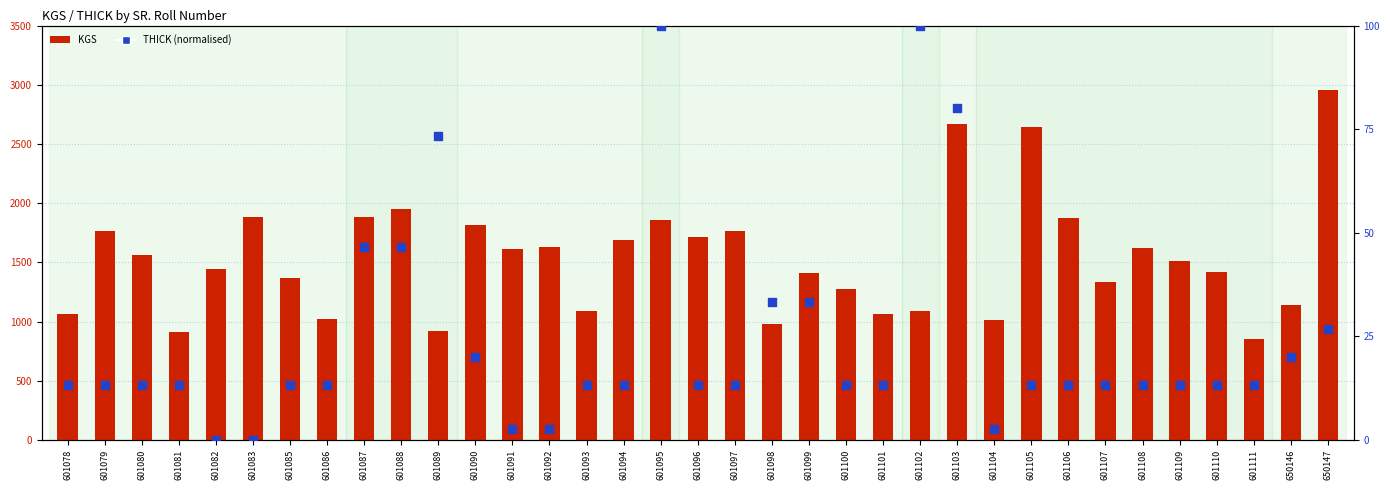

Which series reaches the maximum Y coordinate?

KGS